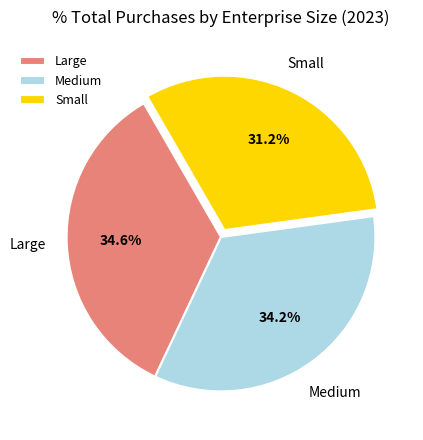

Is there a majority slice in this chart?

No